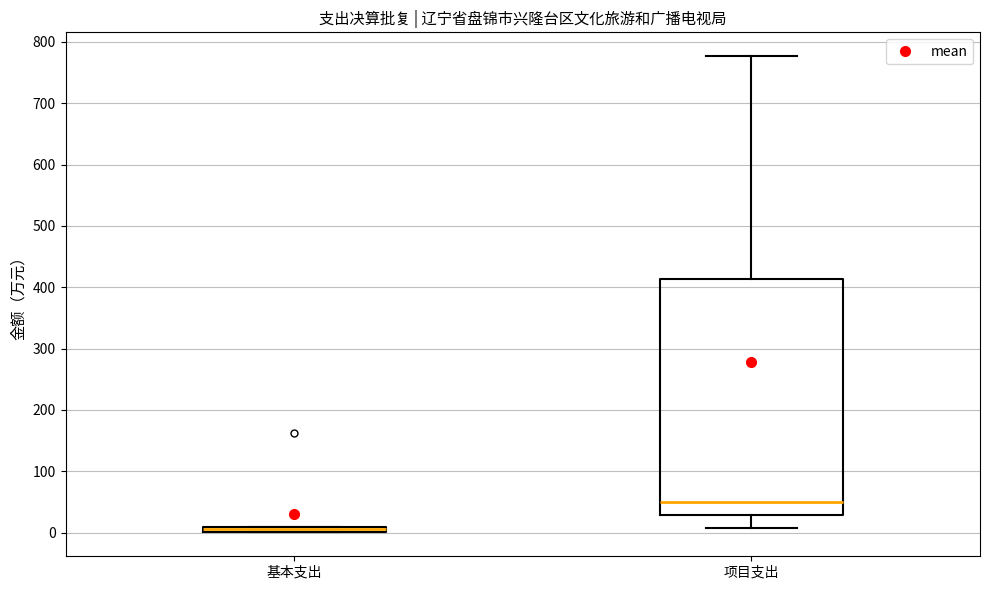

Where is the lower edge of the box for 基本支出 on the y-axis? The values are not printed on the chart, so give them approximately, as read against the axis.

0